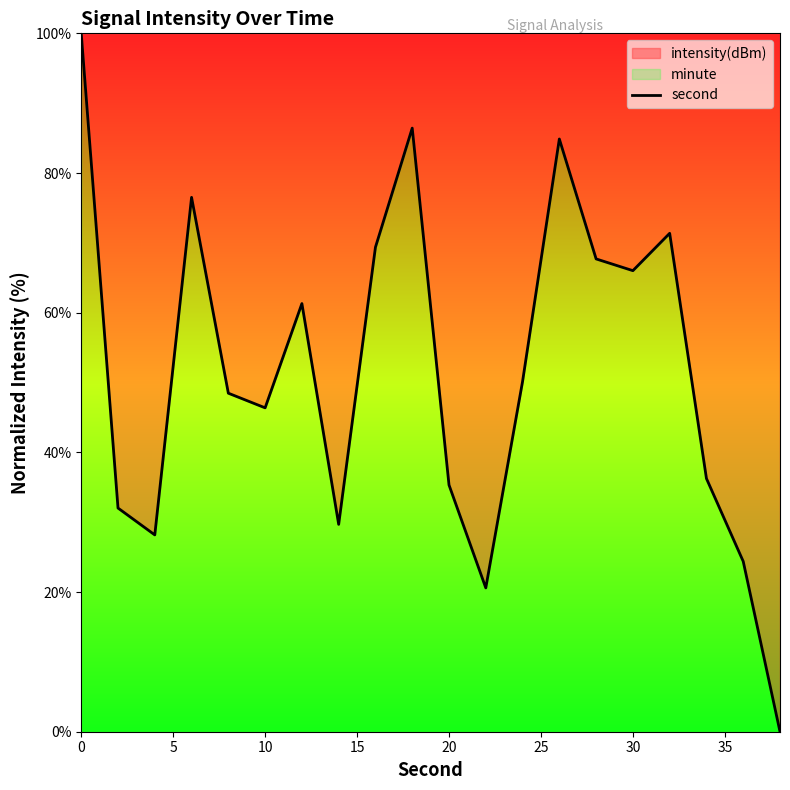

What is the maximum value shown in the chart?

100.0